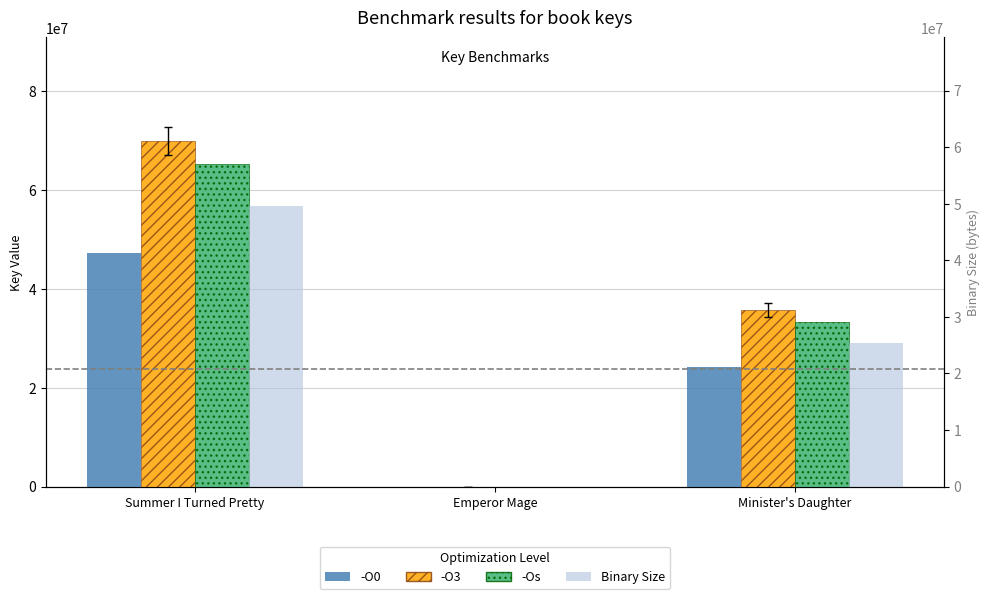

Which series has the largest range (max minus min)?

-O3